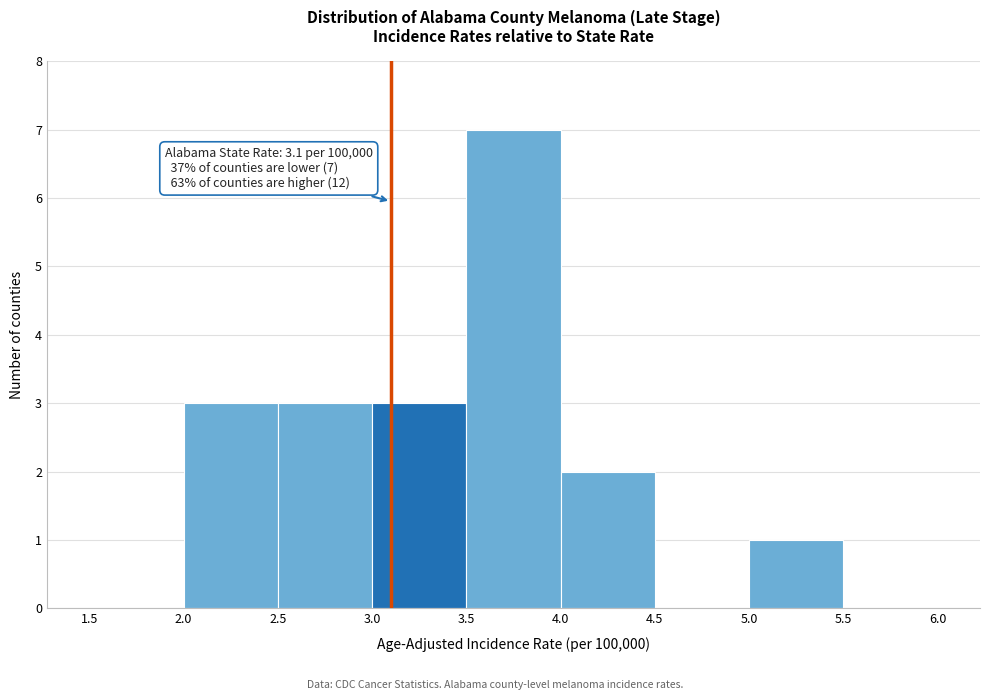

Which range on the x-axis has the tallest bar?

3.5 to 4.0